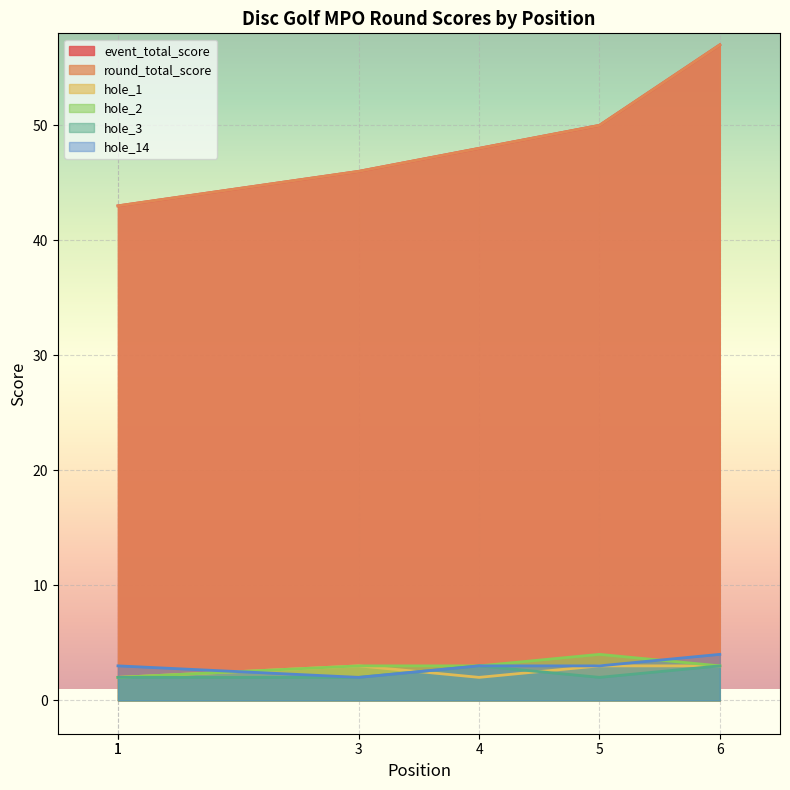

Is the value of hole_14 at 5 greater than the value of event_total_score at 3?

No